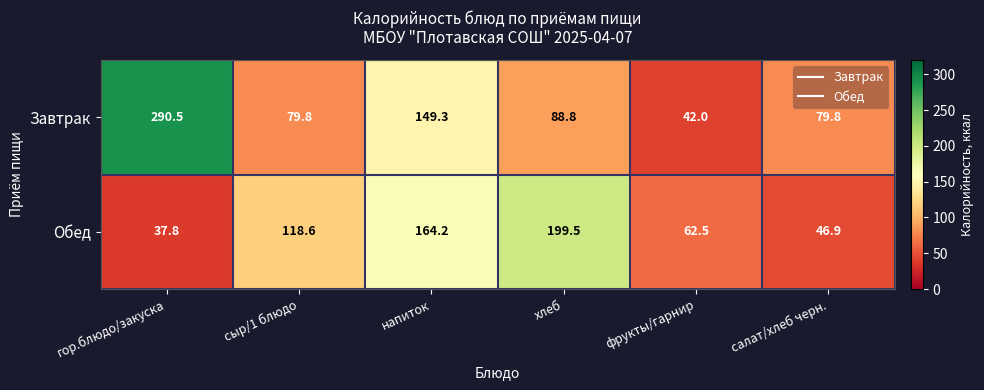

What is the average value of the Обед series?

104.9